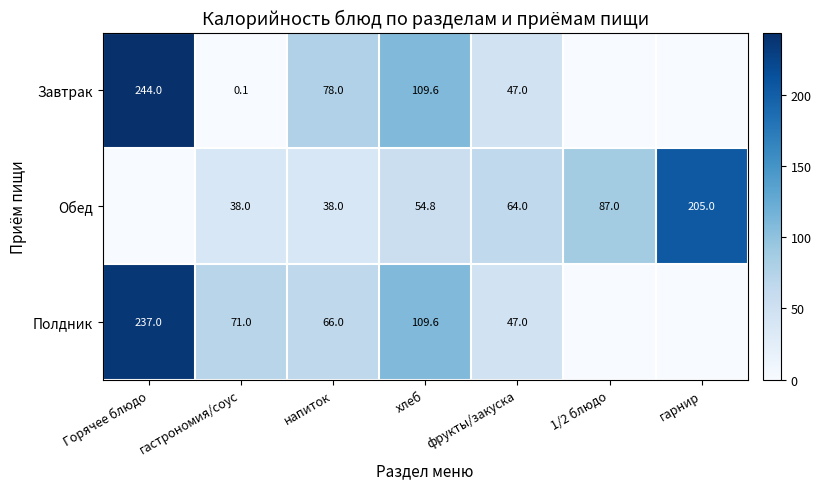

At which category does the chart reach its minimum across all series?

1/2 блюдо